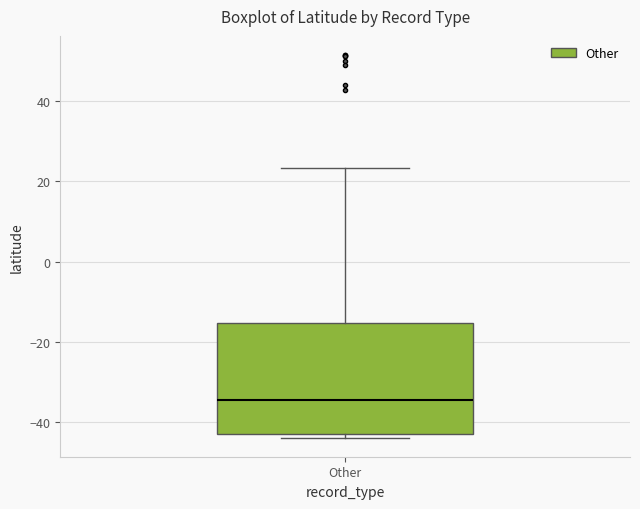

Read this box plot against the y-axis: the position of the median line, the range covered by the box, and the ends of both whiskers. The values are not printed on the chart, so give them approximately, as read against the axis.

median -34, box -42 to -16, whiskers -44 to 24